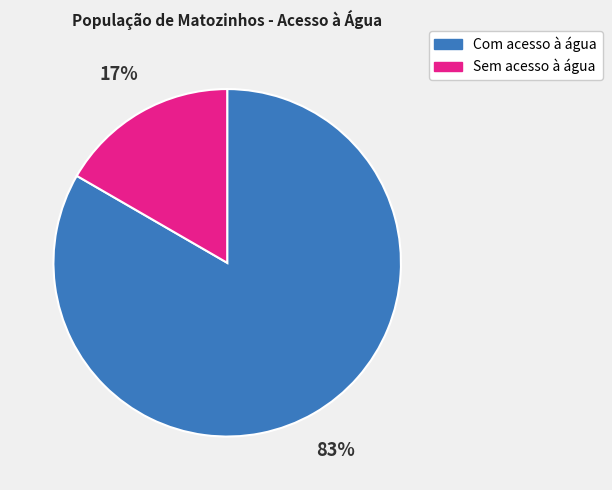

Do Com acesso à água and Sem acesso à água together represent more than half of the pie?

Yes